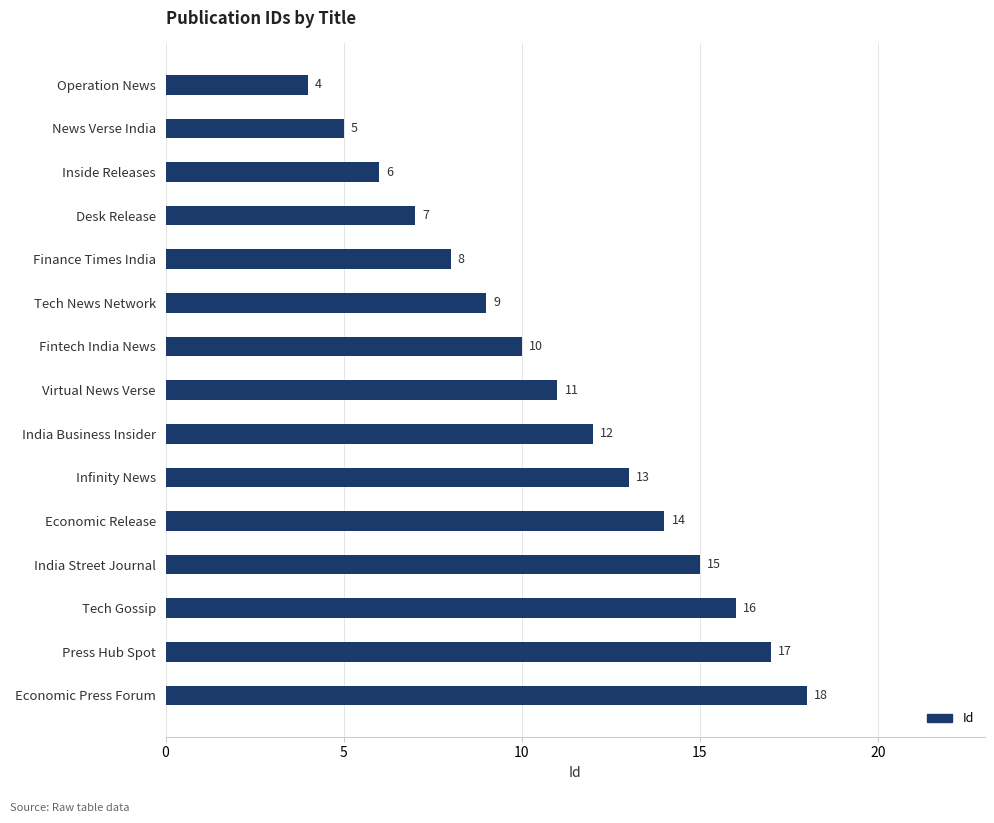

How many series are shown in this chart?

1